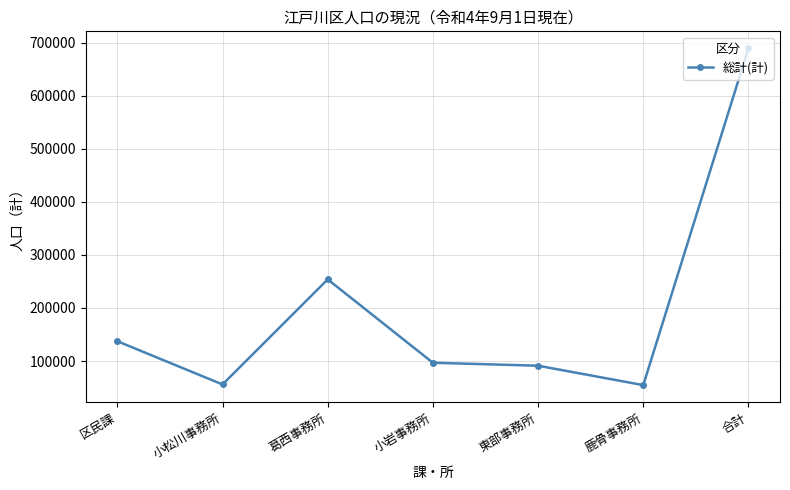

Is it true that the value at 合計 is 1156387?

False